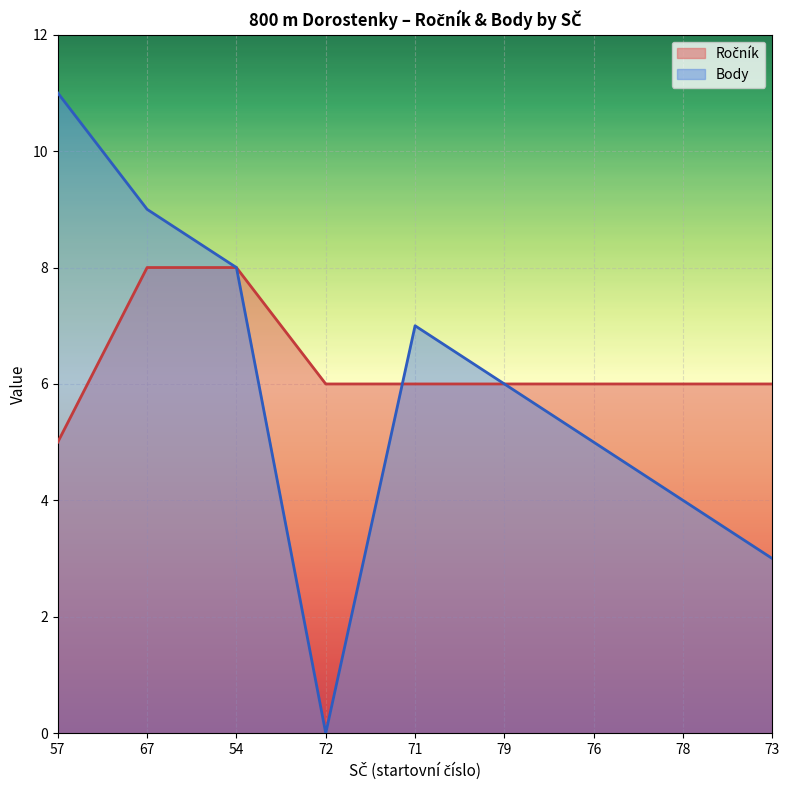

At which category is the sum across all series the highest?

67